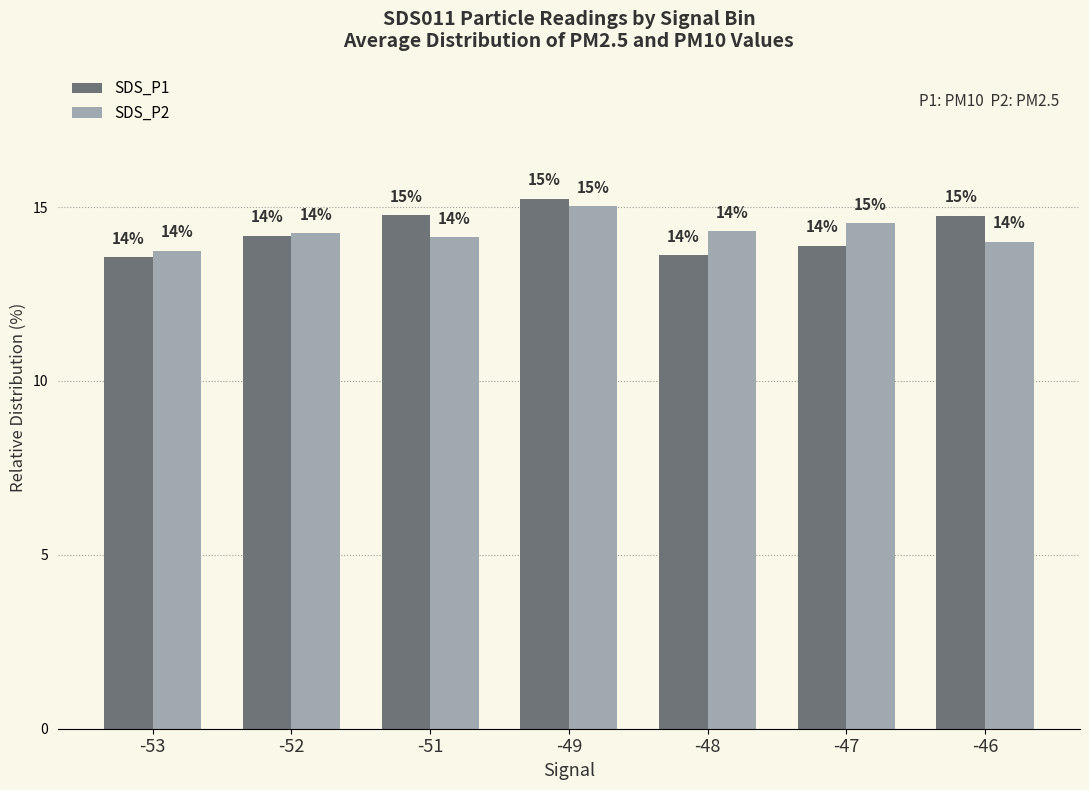

At how many categories does at least one series exceed 13?

7